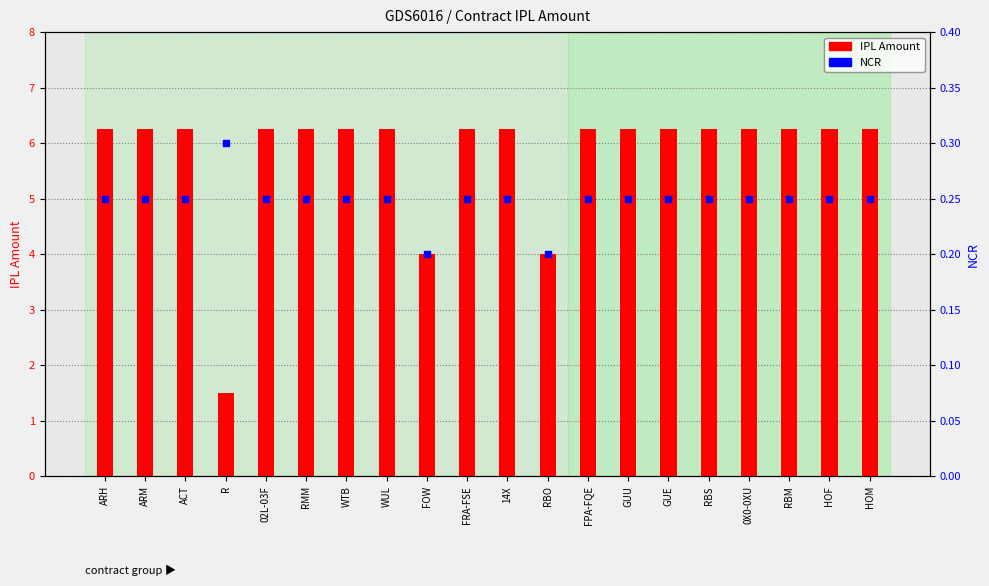

Which series has the largest Y range (max minus min)?

IPL Amount